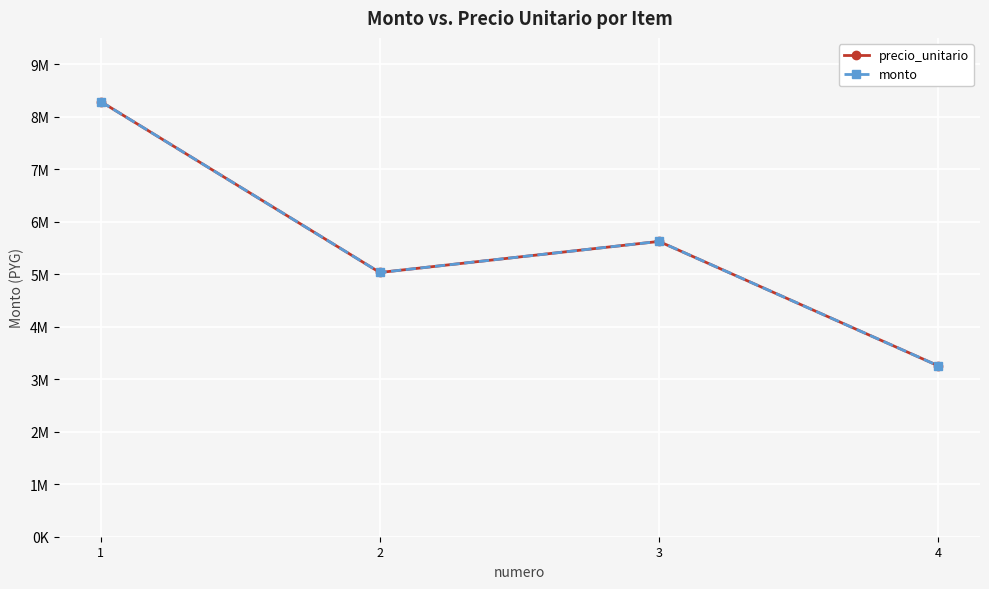

Reading left to right, list all the values displayed in this chart.

precio_unitario: 8288000	5032000	5624000	3256000
monto: 8288000	5032000	5624000	3256000